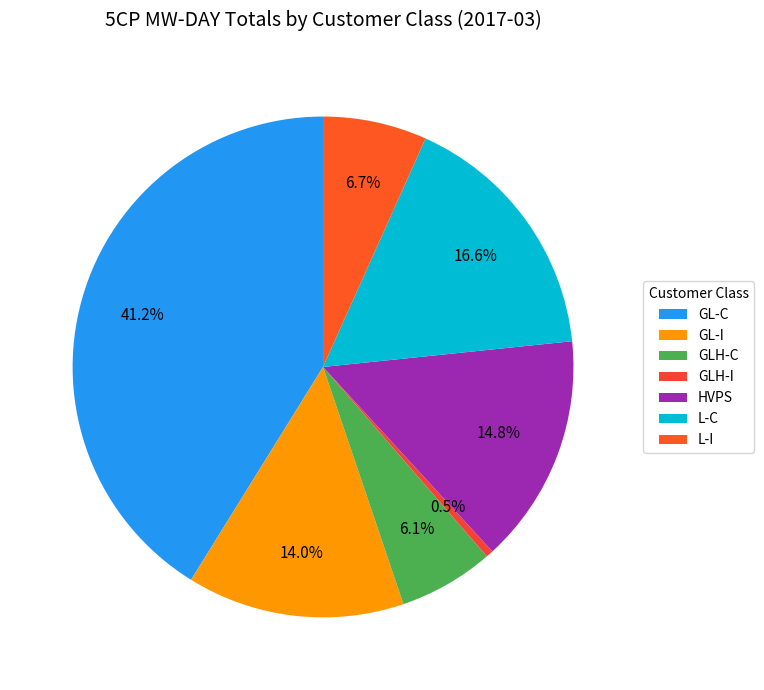

To the nearest percent, what percentage of the pie is HVPS?

15%